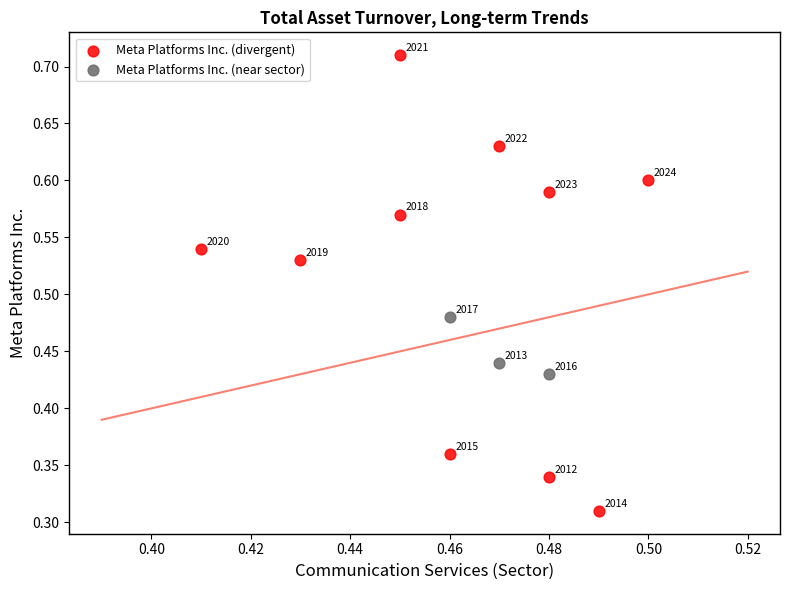

Which series contains the highest Y value?

Meta Platforms Inc. (divergent)